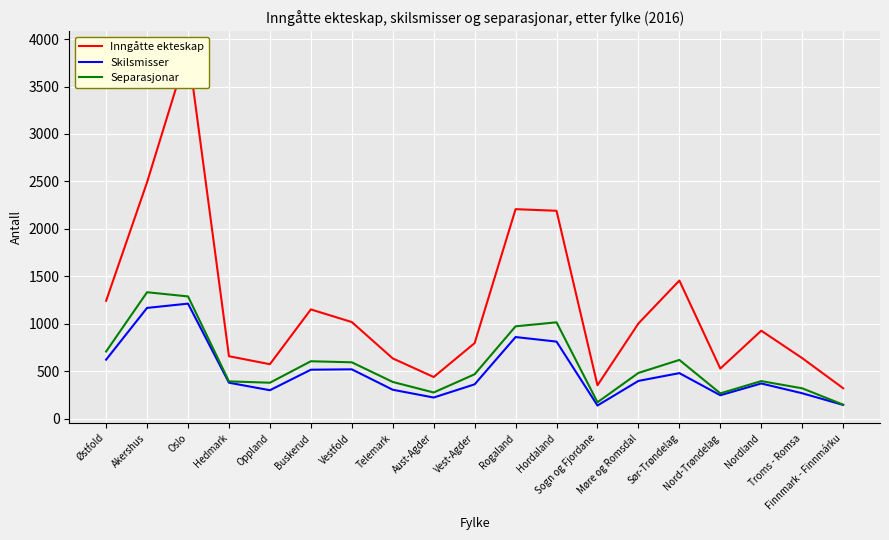

Which has a higher value, Oppland or Sør-Trøndelag?

Sør-Trøndelag